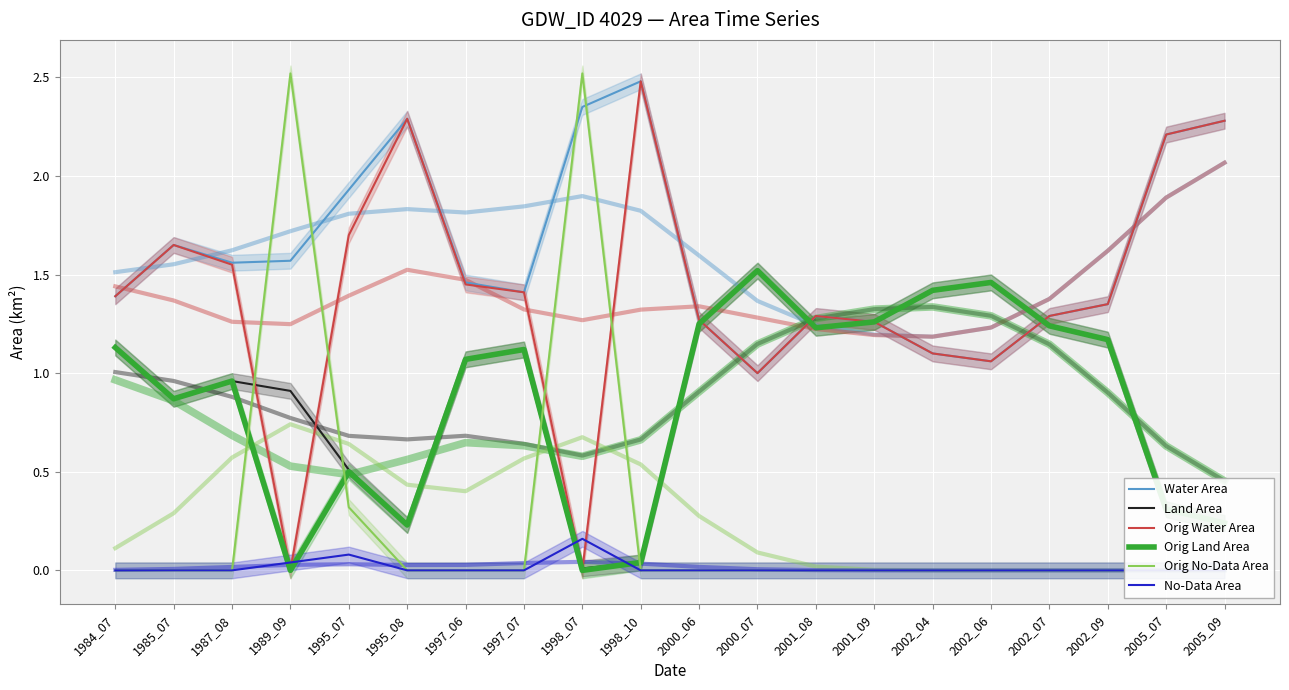

What are all the series names shown in the legend?

Water Area, Land Area, Orig Water Area, Orig Land Area, Orig No-Data Area, No-Data Area